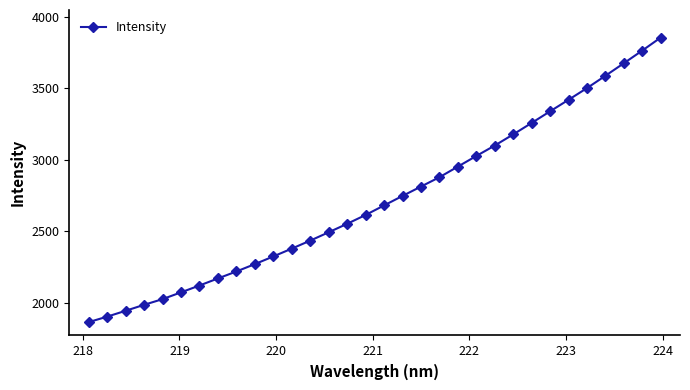

What is the greatest value displayed?

3855.4